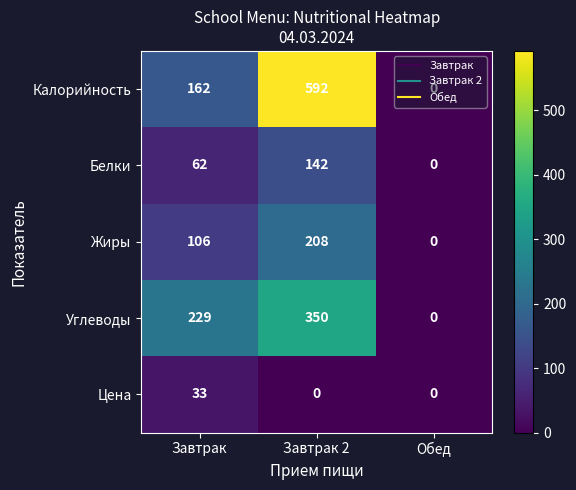

Is it true that Цена equals 33 at Завтрак?

True